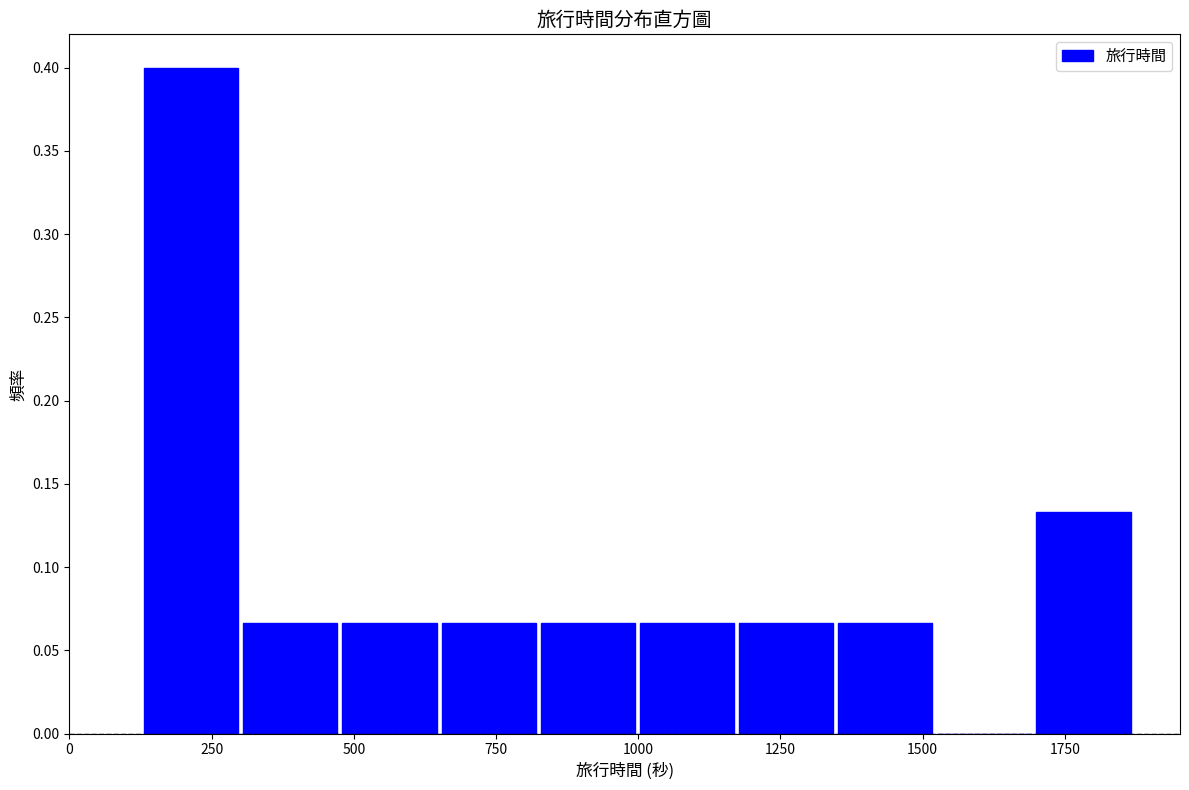

Read against the x-axis, roughly where is the centre of the tallest bar?

200